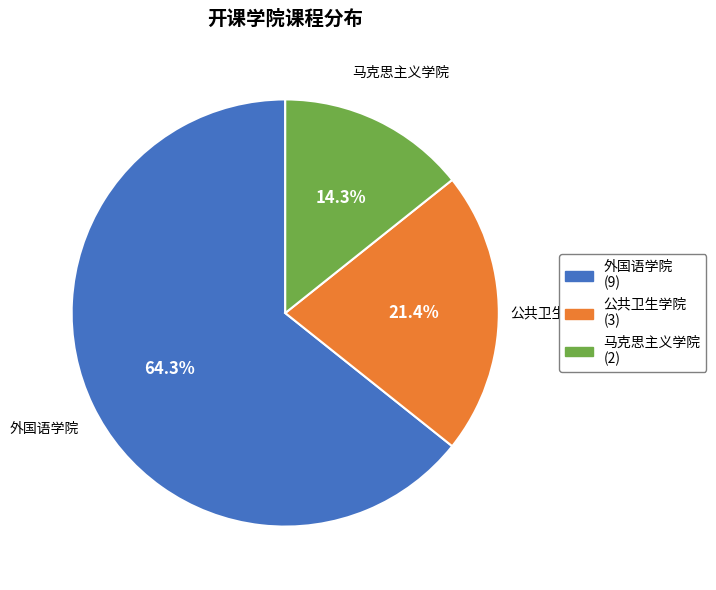

Approximately how many times larger is the value at 外国语学院 compared to 马克思主义学院?

4.5